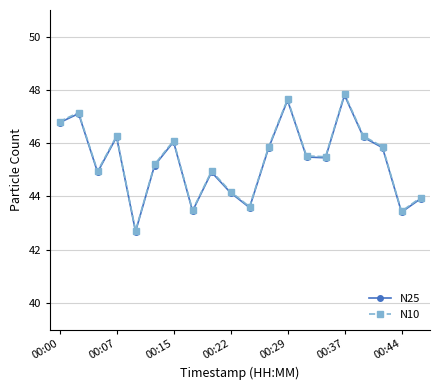

True or false: N25 has more than 1 interior local peaks.

True